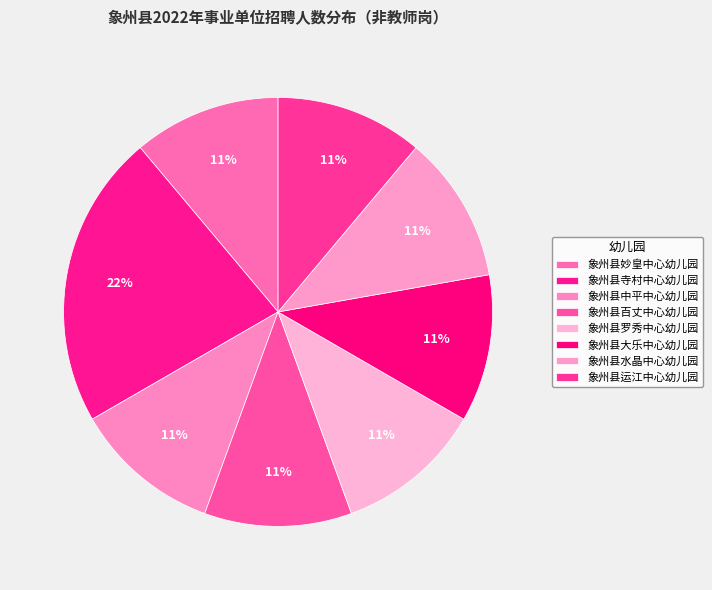

The 象州县罗秀中心幼儿园 slice represents 11% of the pie. True or false?

True